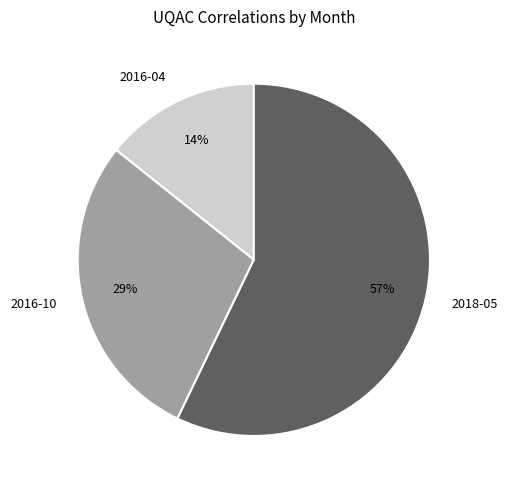

What is the largest slice in the pie chart?

2018-05